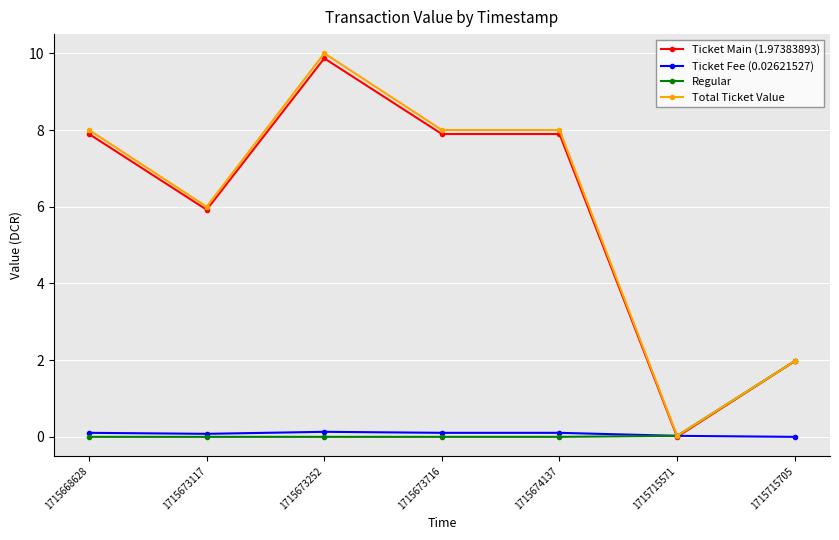

Which series changed the most between 1715673117 and 1715715571?

Total Ticket Value